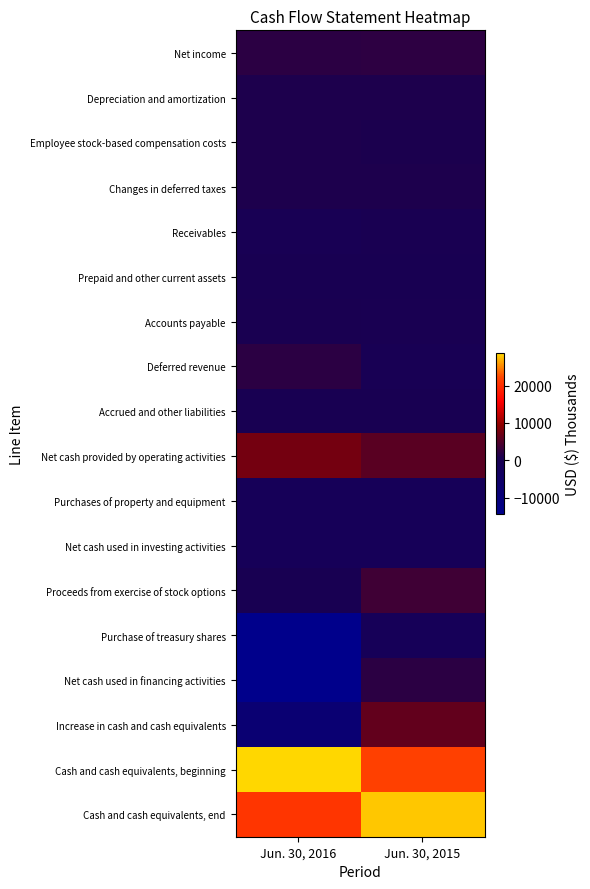

Between Jun. 30, 2016 and Jun. 30, 2015, which is larger?

Jun. 30, 2015